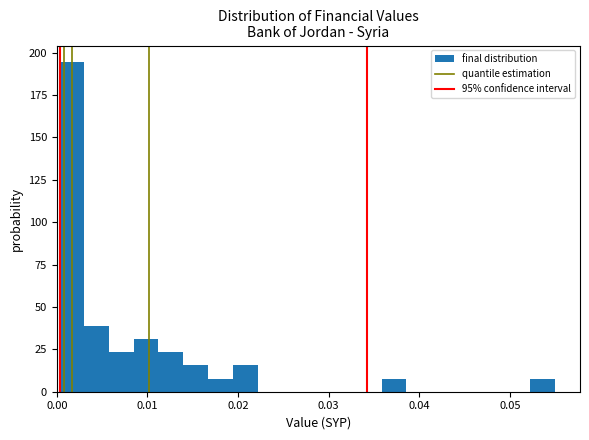

Read against the x-axis, roughly where is the centre of the tallest bar?

0.002